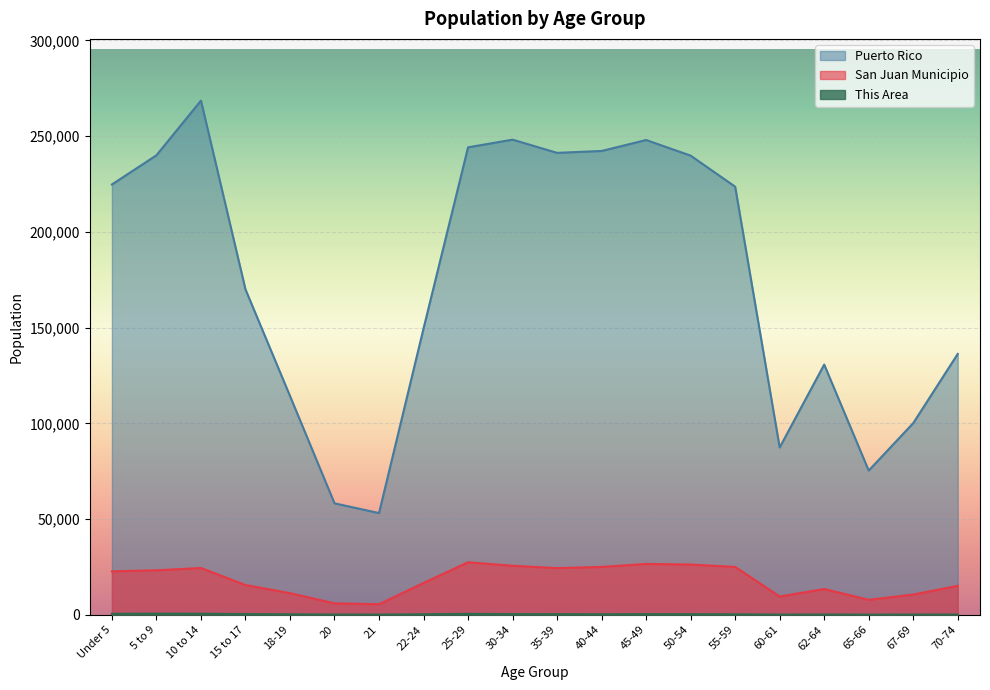

What is the total value across all series at 40-44?

267489